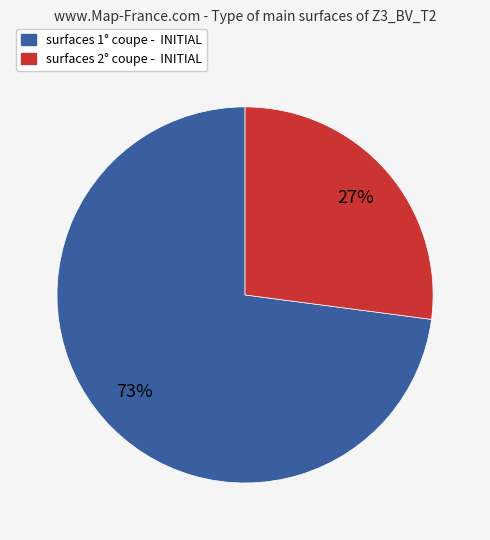

Which category accounts for the majority?

surfaces 1° coupe - INITIAL